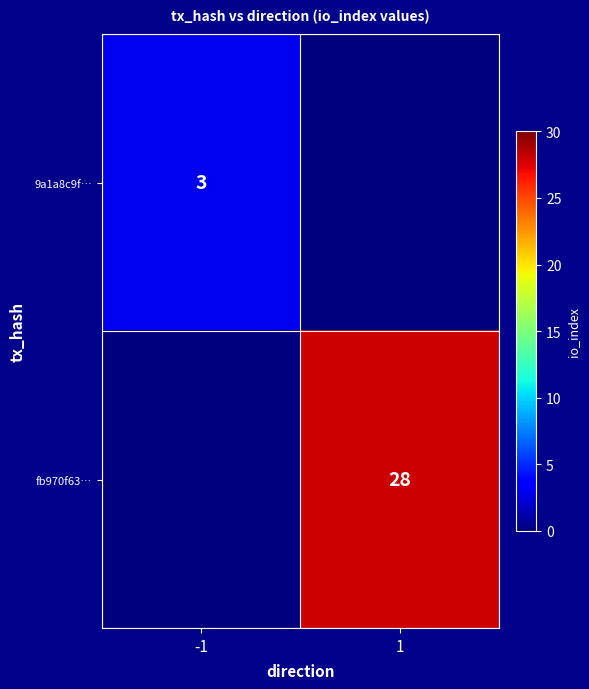

Is it true that 9a1a8c9f… equals 3 at -1?

True